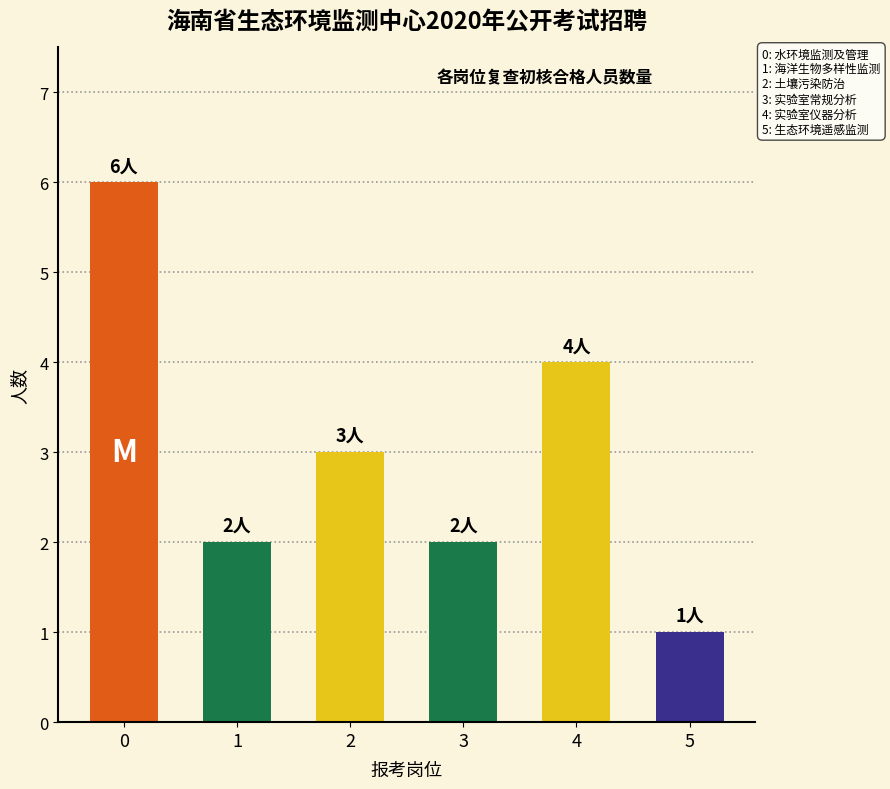

What is the change in value from 3 to 4?

+2